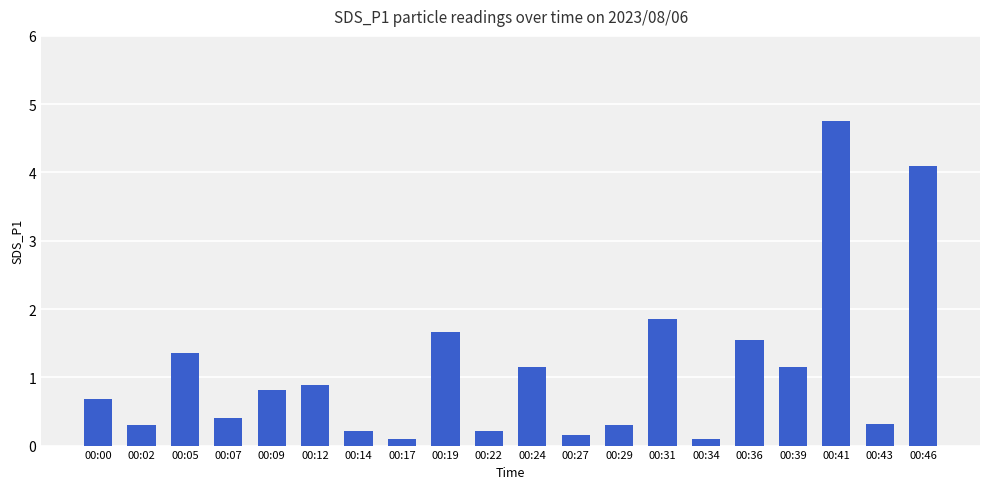

What is the sum of all values?

22.1